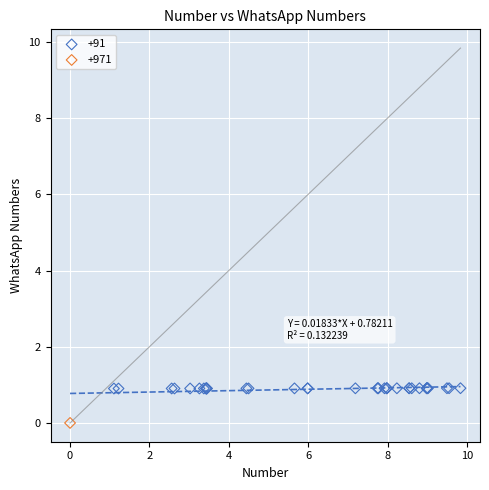

What are all the series names shown in the legend?

+91, +971